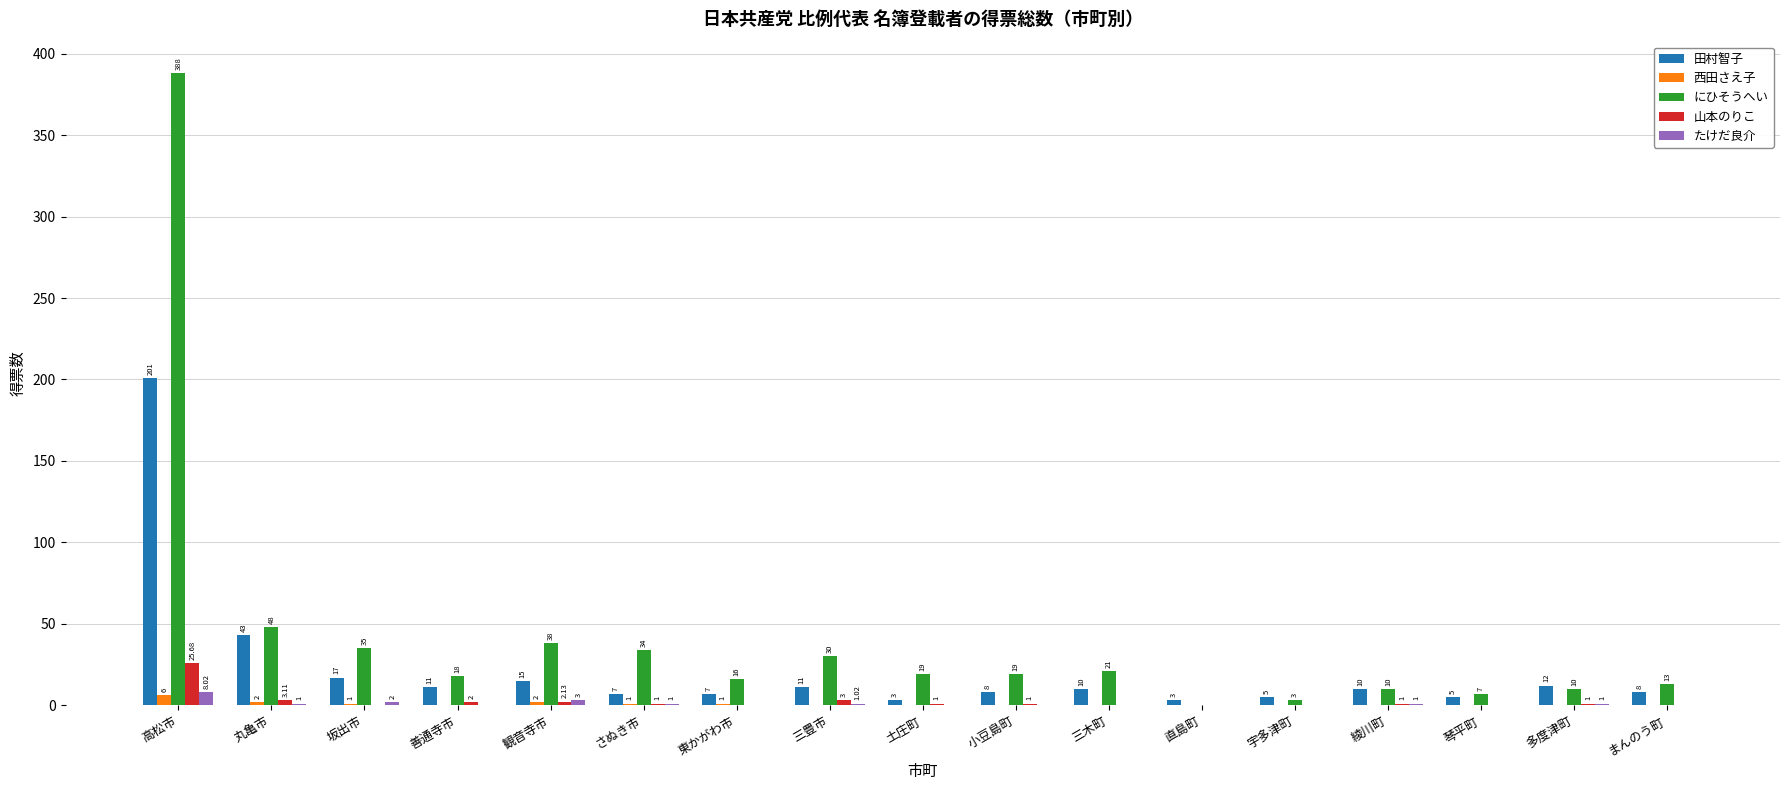

At which label does 山本のりこ reach its peak?

高松市